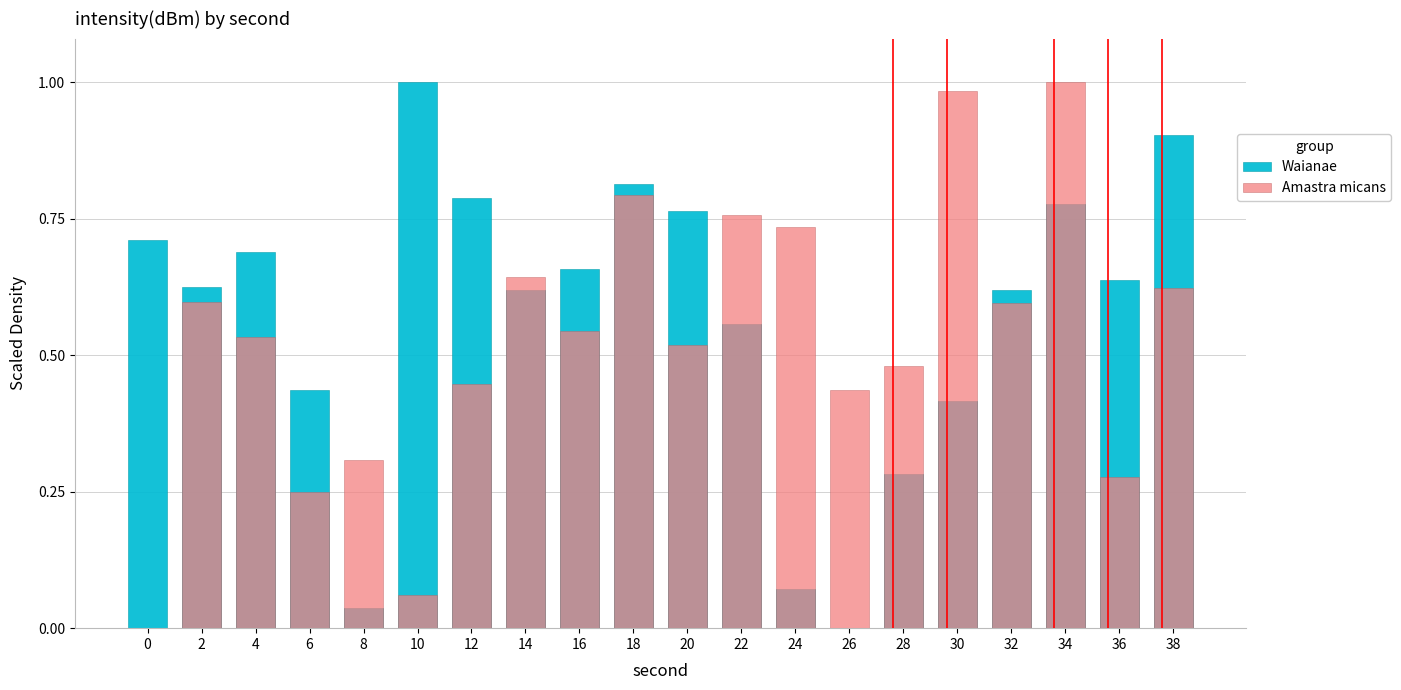

True or false: Waianae has a value of 0.7 at 30.

False